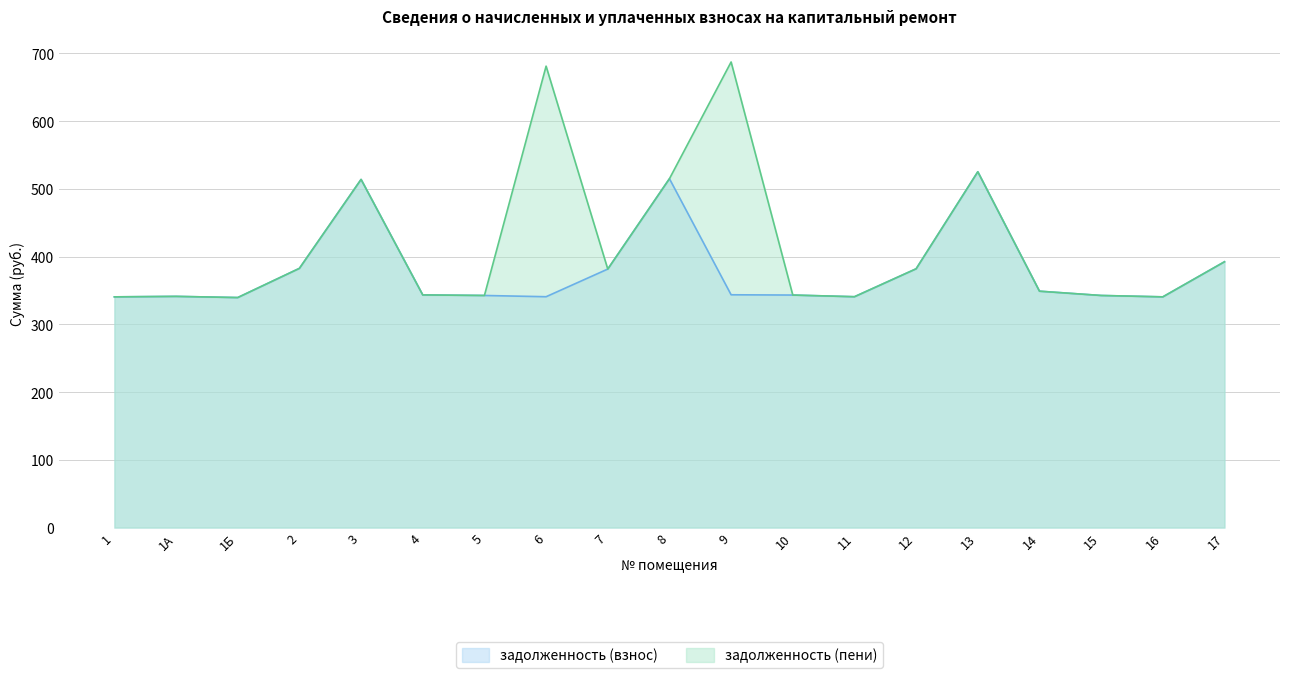

True or false: задолженность (пени) and задолженность (взнос) intersect in this chart.

False